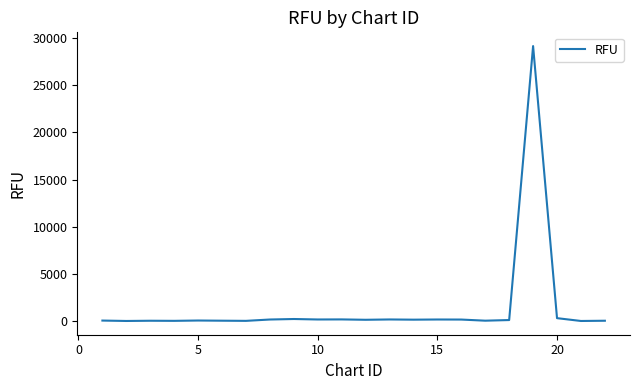

What is the difference between the maximum and minimum values?

29151.5